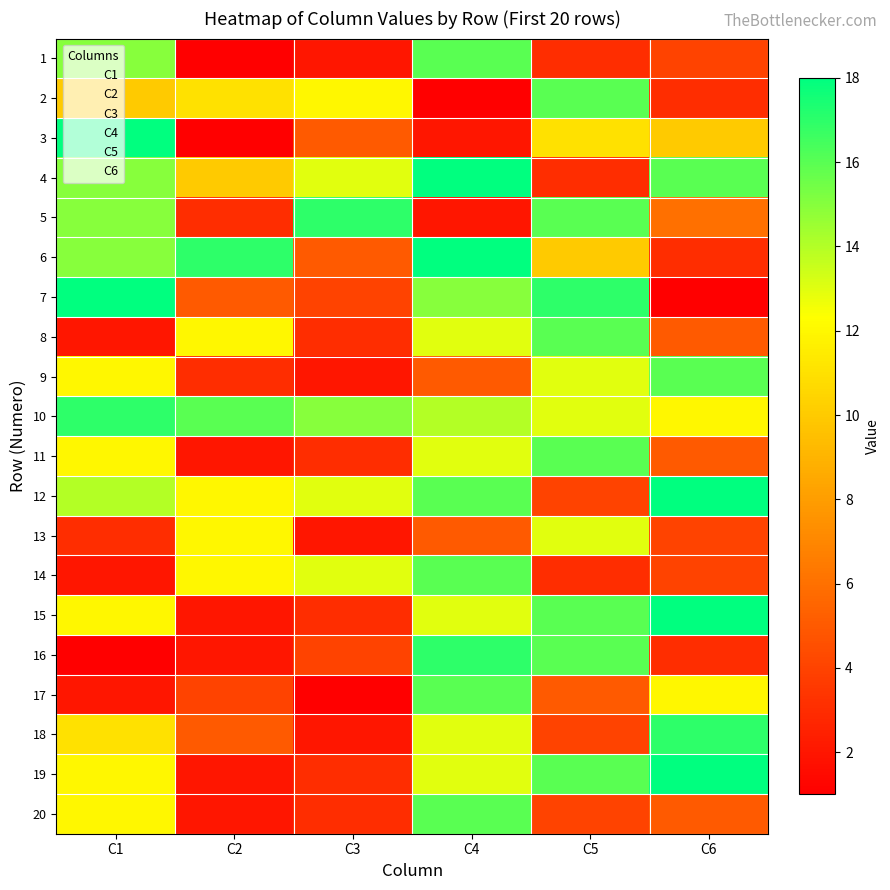

At which label is 3 closest to 9?

1